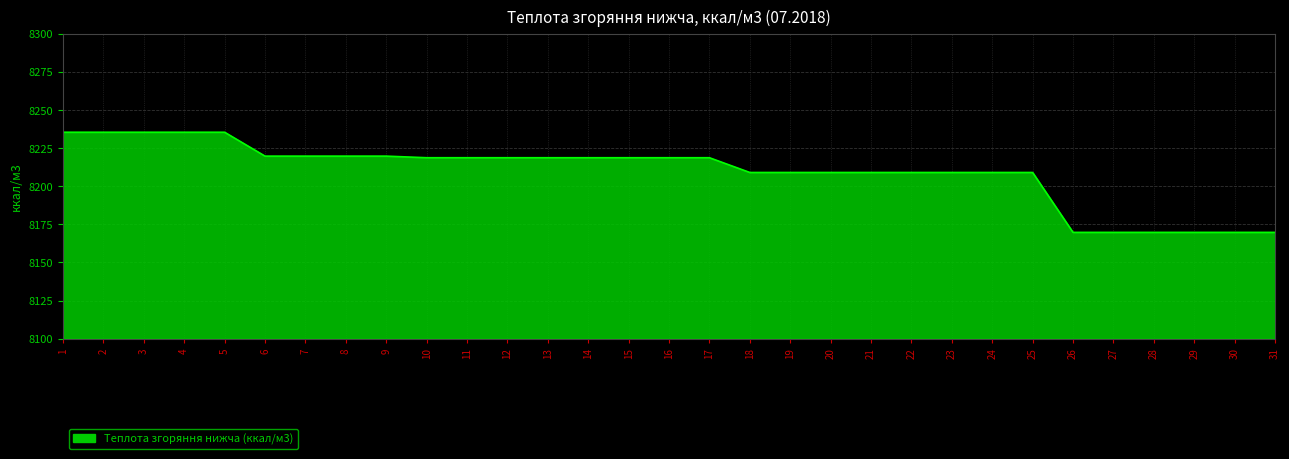

What is the difference between the second highest and minimum values?

65.7